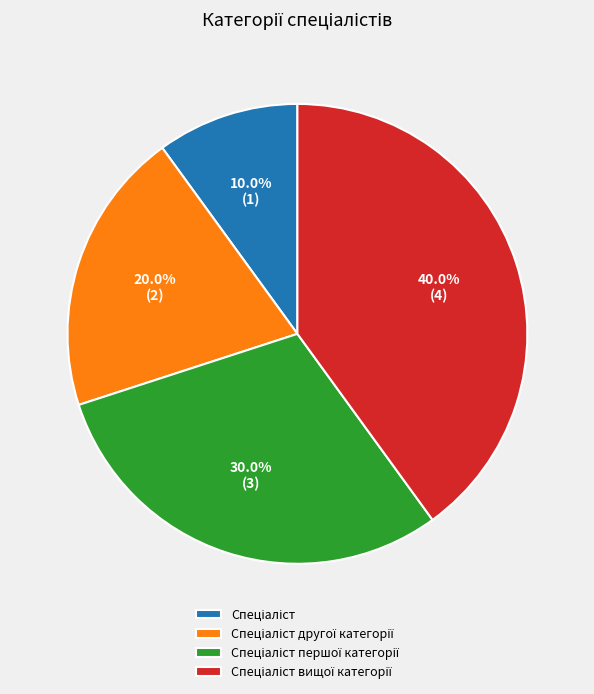

Is there any slice that represents more than half of the pie?

No